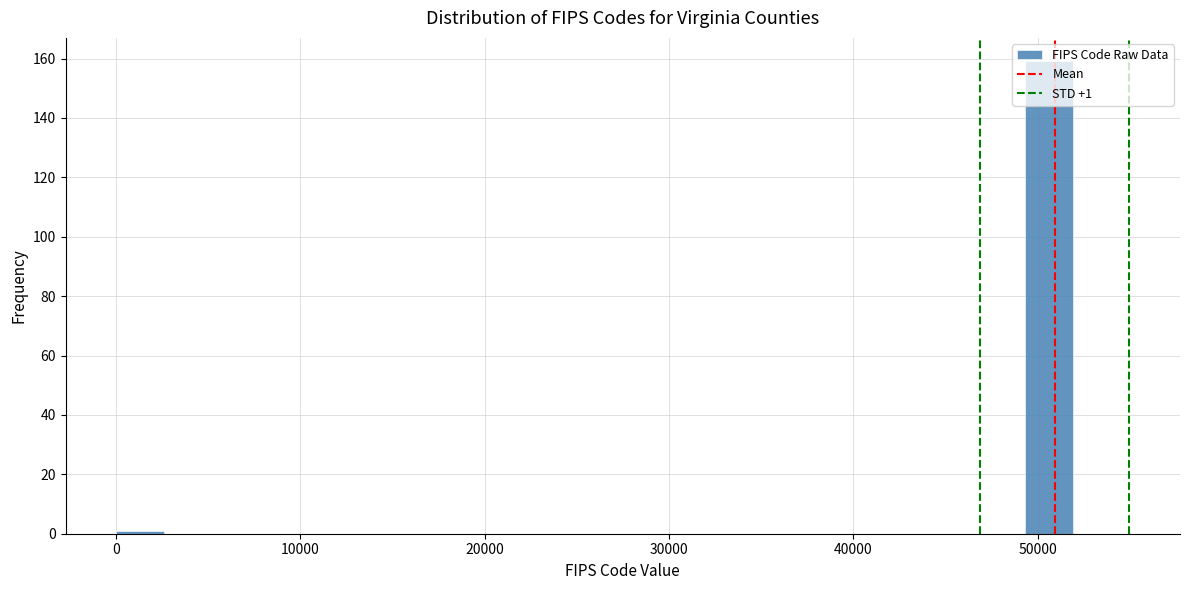

Around what value on the x-axis is the tallest bar? Give the approximate position of its centre, as read against the axis.

51000